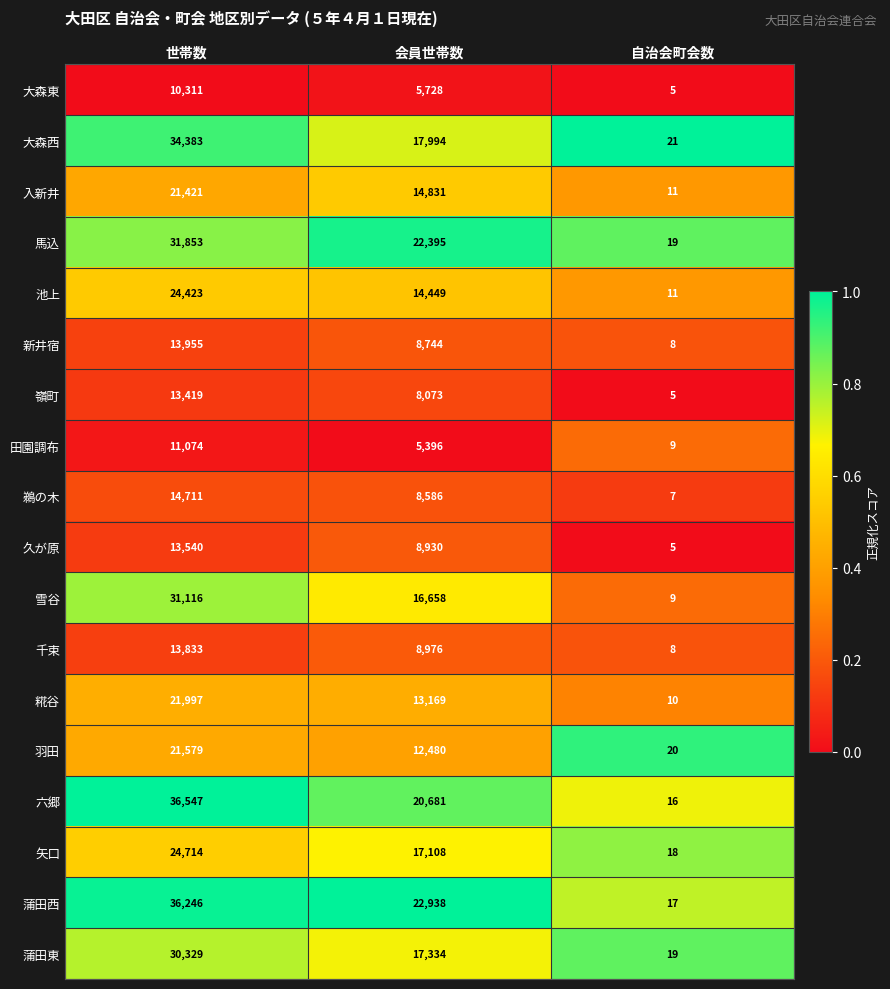

True or false: 雪谷 has a value of 15304 at 世帯数.

False